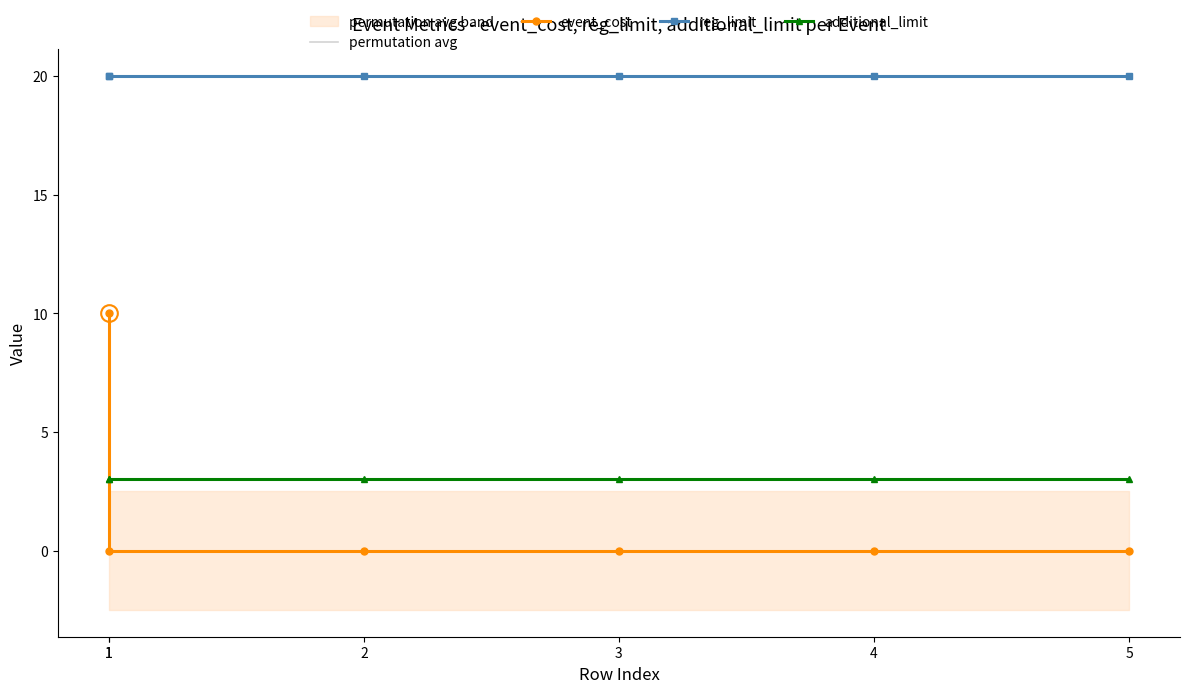

At 1, list the series in order from largest to smallest.

reg_limit, event_cost, additional_limit, permutation avg